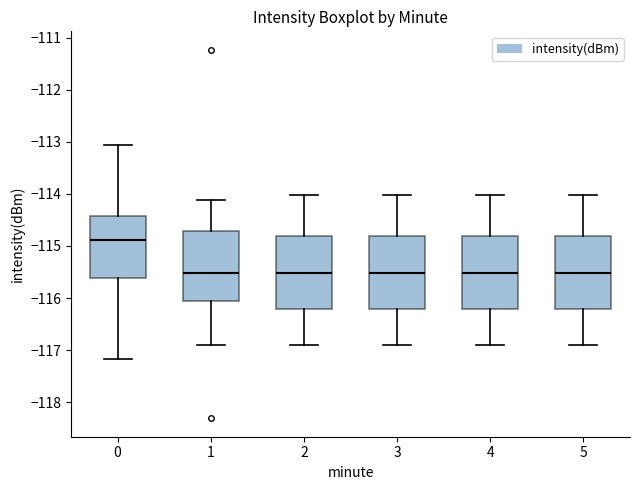

Where is the upper edge of the box at x = 1 on the y-axis? The values are not printed on the chart, so give them approximately, as read against the axis.

-114.7